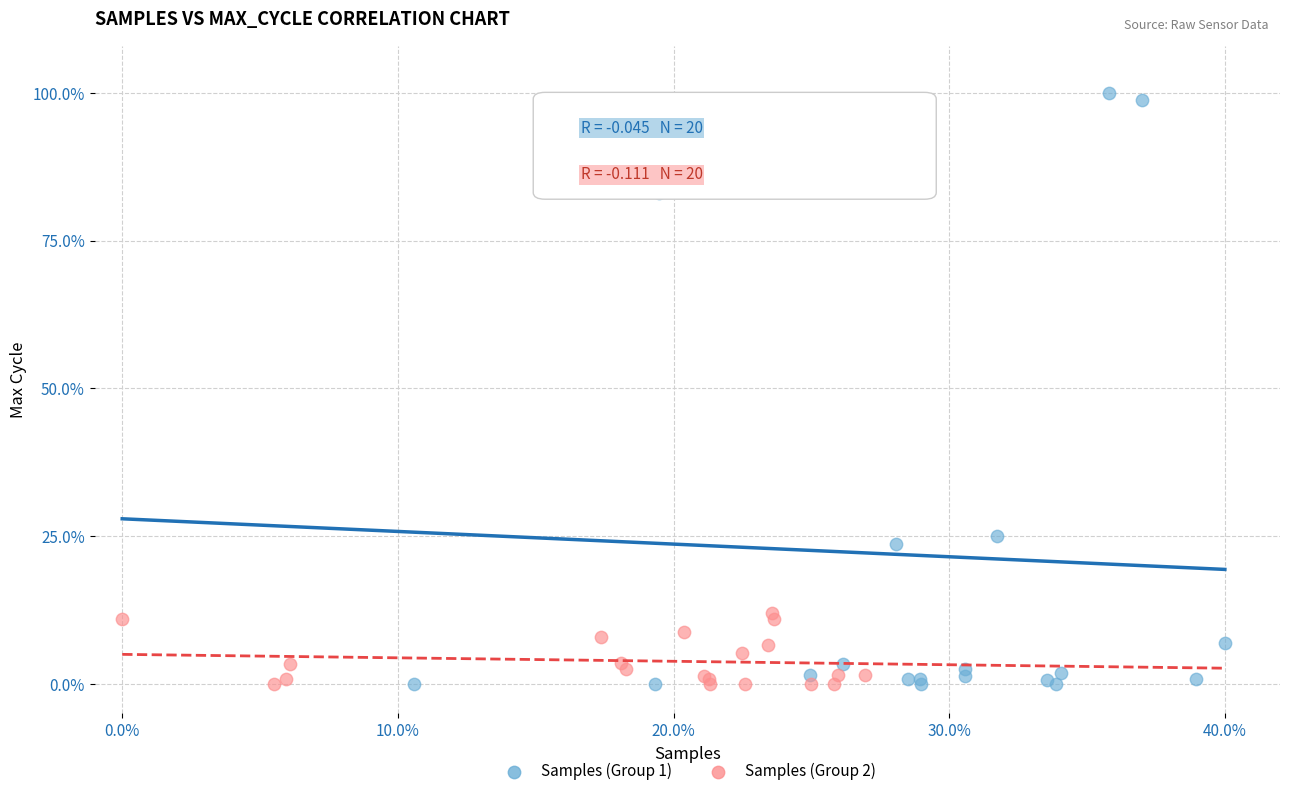

Which series contains the highest Y value?

Samples (Group 1)